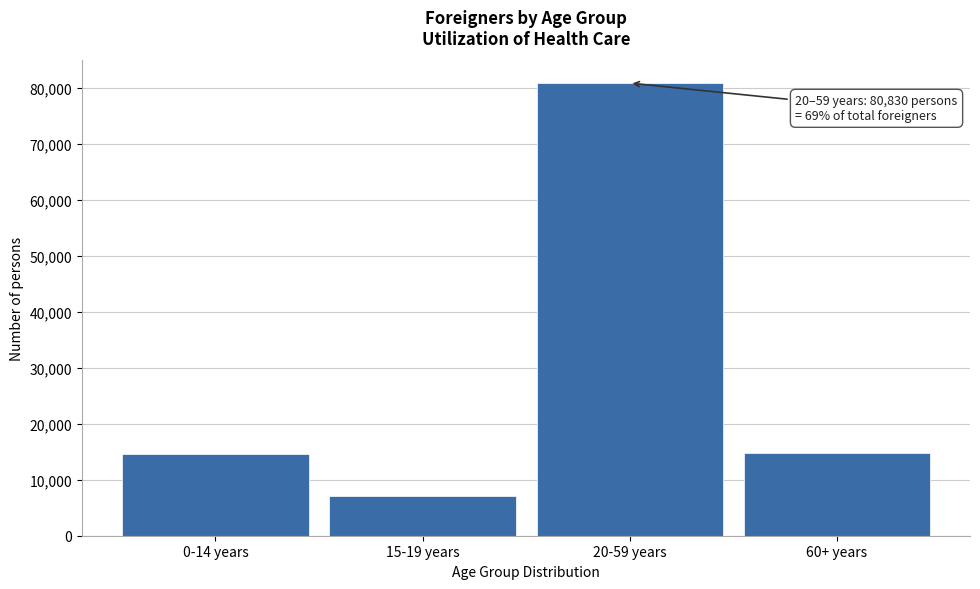

Read the value at 15-19 years, to the nearest 10.

7060